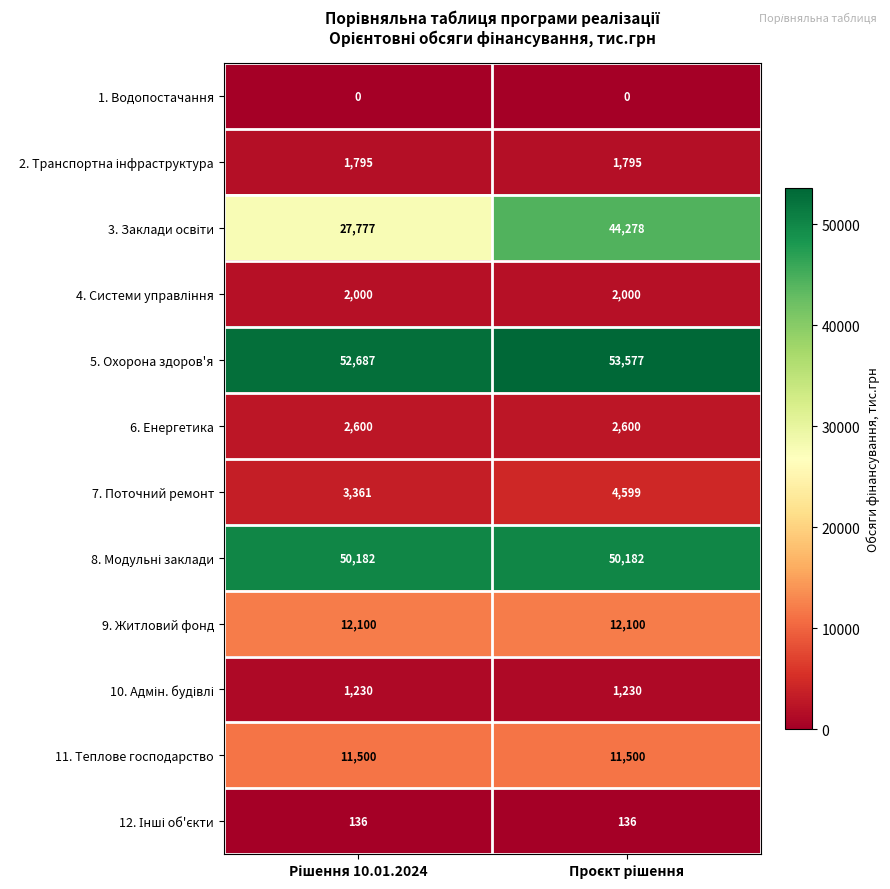

What is the minimum value for 11. Теплове господарство?

11500